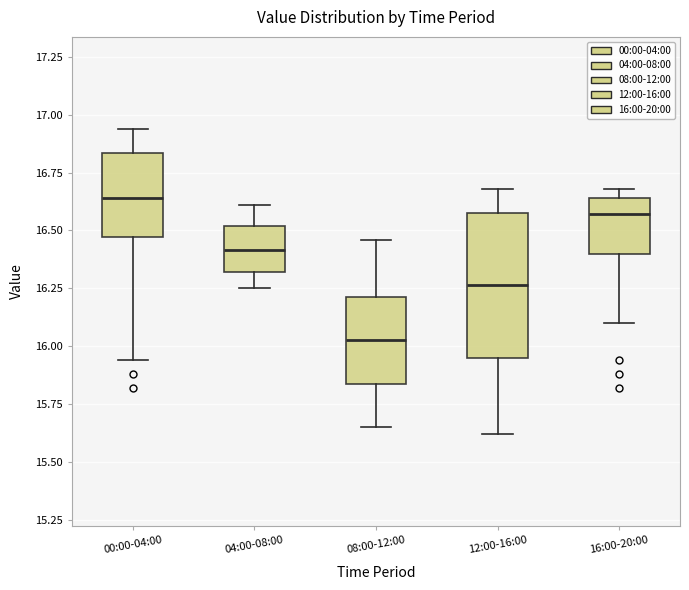

Which box is the tallest, from its lower edge to its upper edge?

12:00-16:00